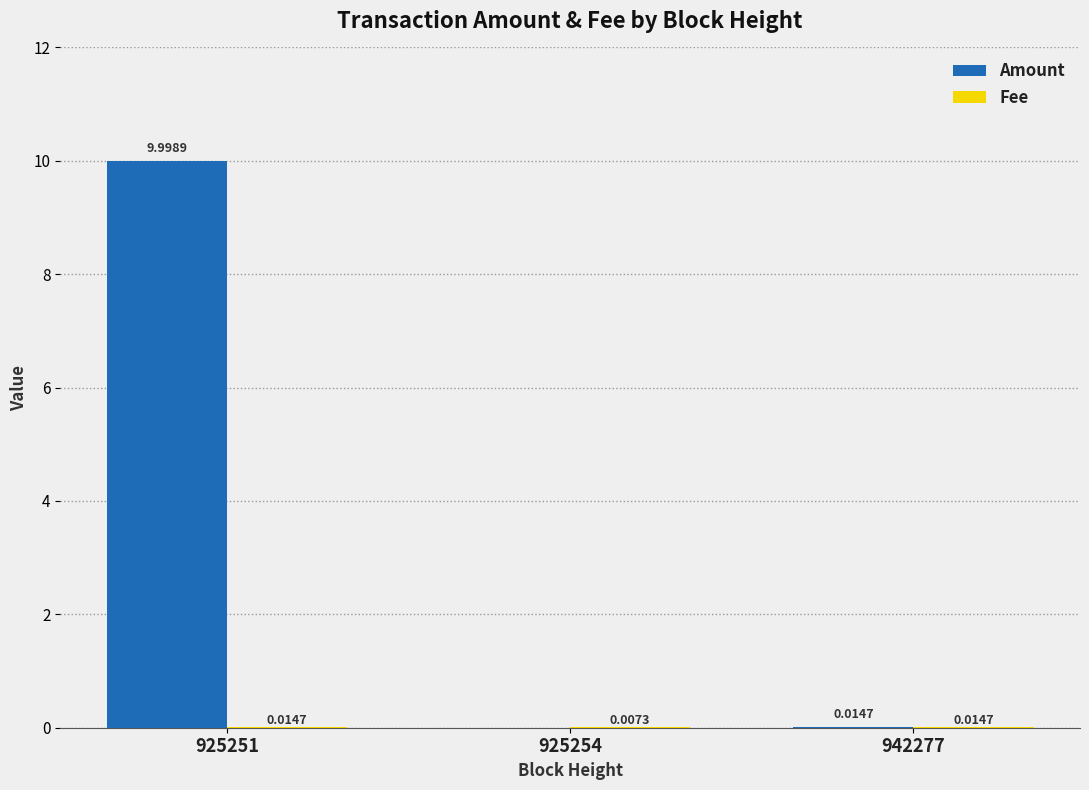

At which category is the sum across all series the highest?

925251